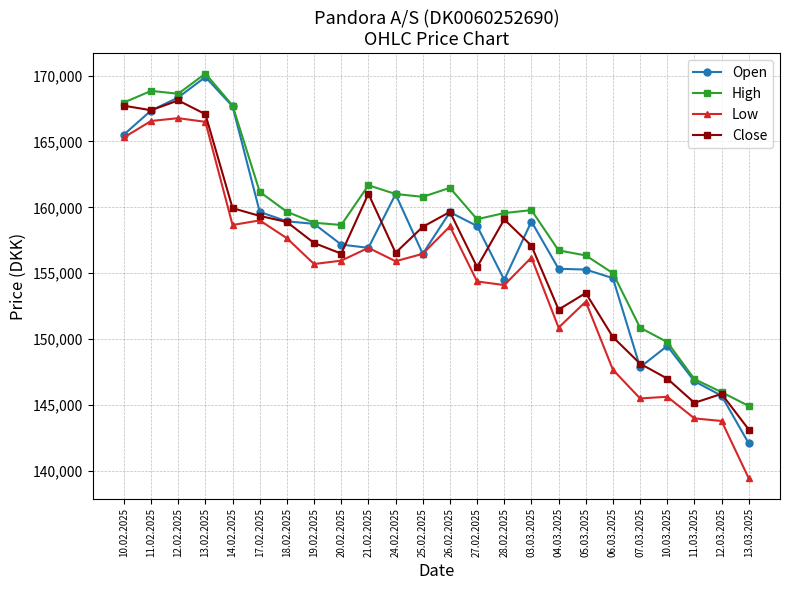

What are all the series names shown in the legend?

Open, High, Low, Close